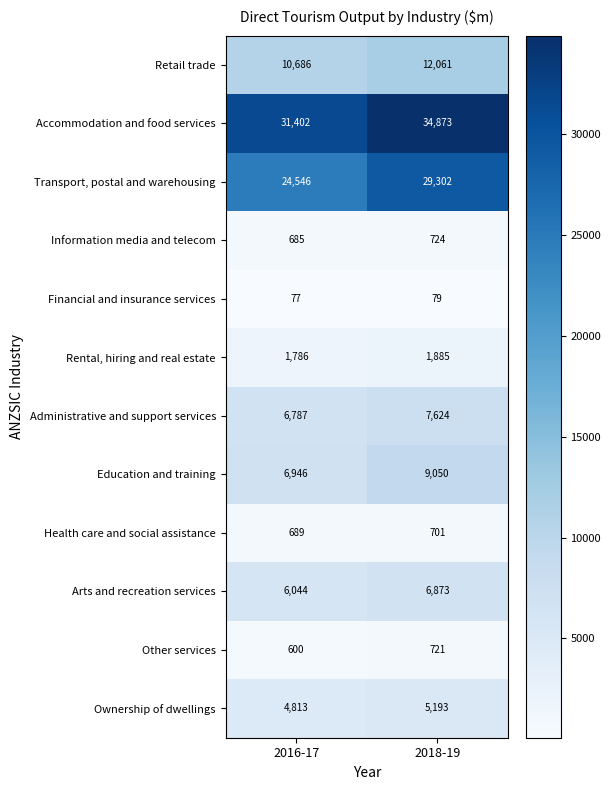

How many categories are shown in the chart?

2